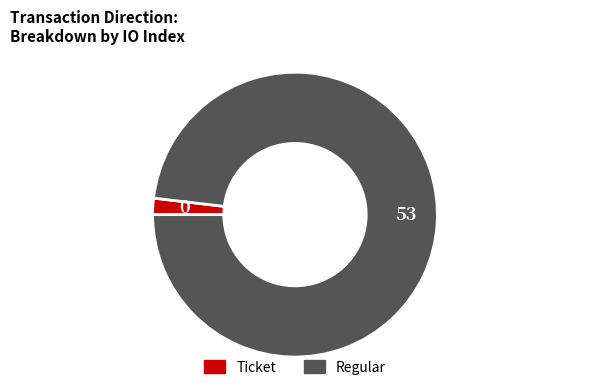

How many slices are in this pie chart?

2